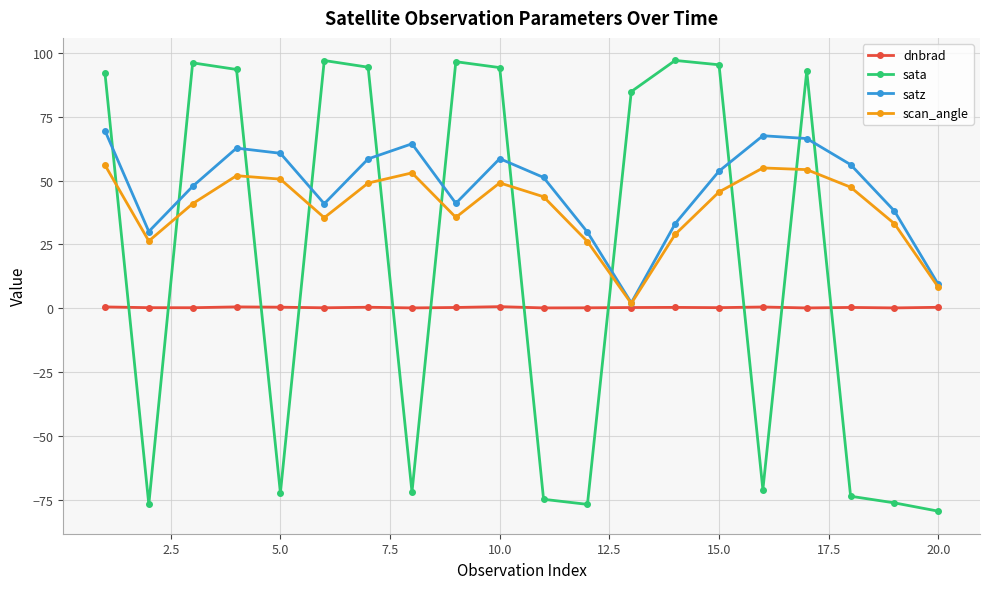

How many intersections are there between dnbrad and sata?

11